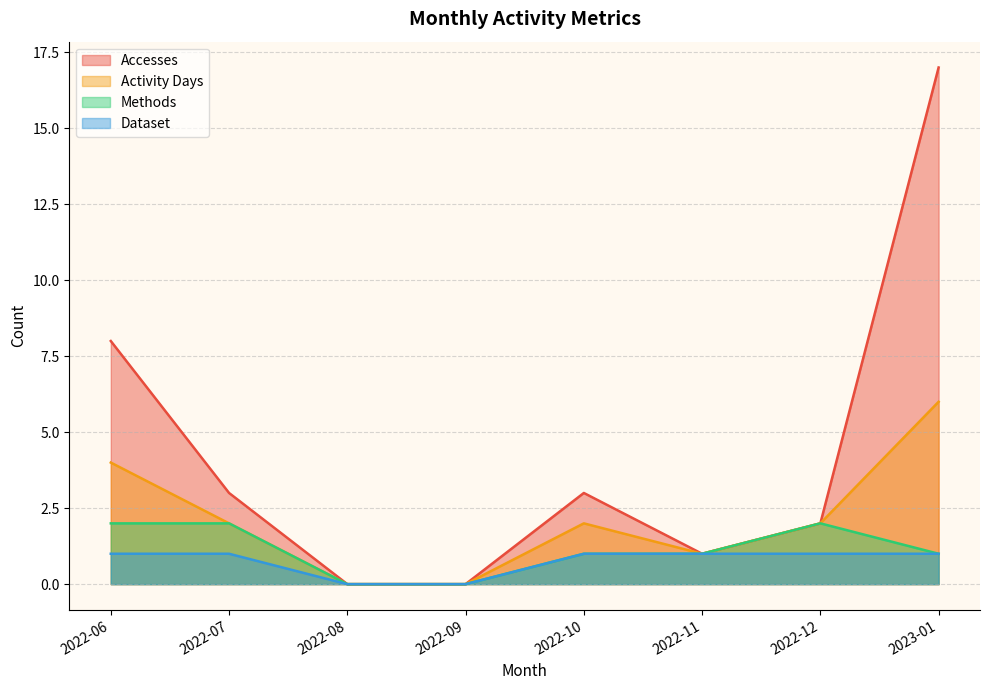

At how many categories does at least one series exceed 0?

6